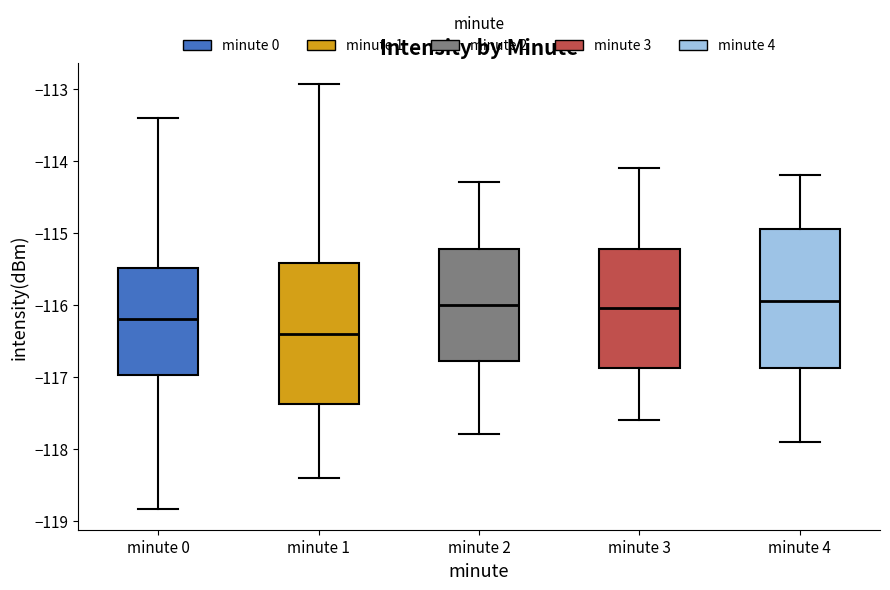

Reading left to right, transcribe this box plot: for each box, give where its median line is, the range the box spans, and where its two whiskers end, as read against the y-axis. The values are not printed on the chart, so give them approximately, as read against the axis.

minute 0: median -116.2, box -117.0 to -115.5, whiskers -118.8 to -113.4
minute 1: median -116.4, box -117.4 to -115.4, whiskers -118.4 to -112.9
minute 2: median -116.0, box -116.8 to -115.2, whiskers -117.8 to -114.3
minute 3: median -116.0, box -116.9 to -115.2, whiskers -117.6 to -114.1
minute 4: median -115.9, box -116.9 to -114.9, whiskers -117.9 to -114.2